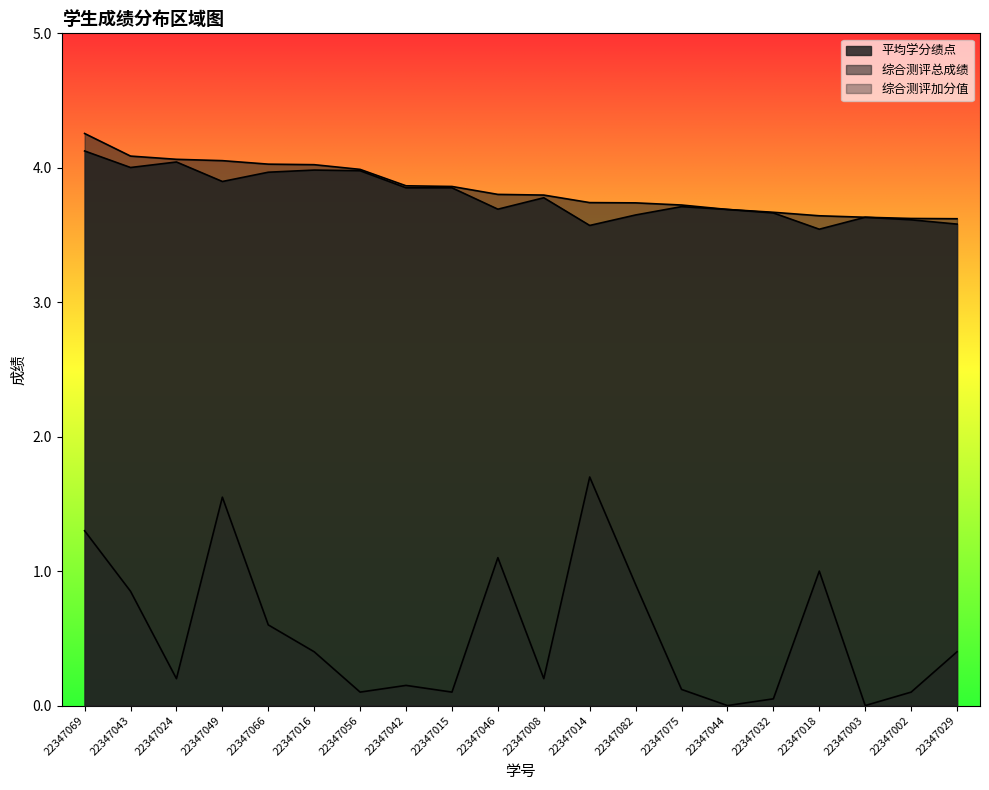

Rank the series at 22347044 from lowest to highest value.

综合测评加分值, 平均学分绩点, 综合测评总成绩